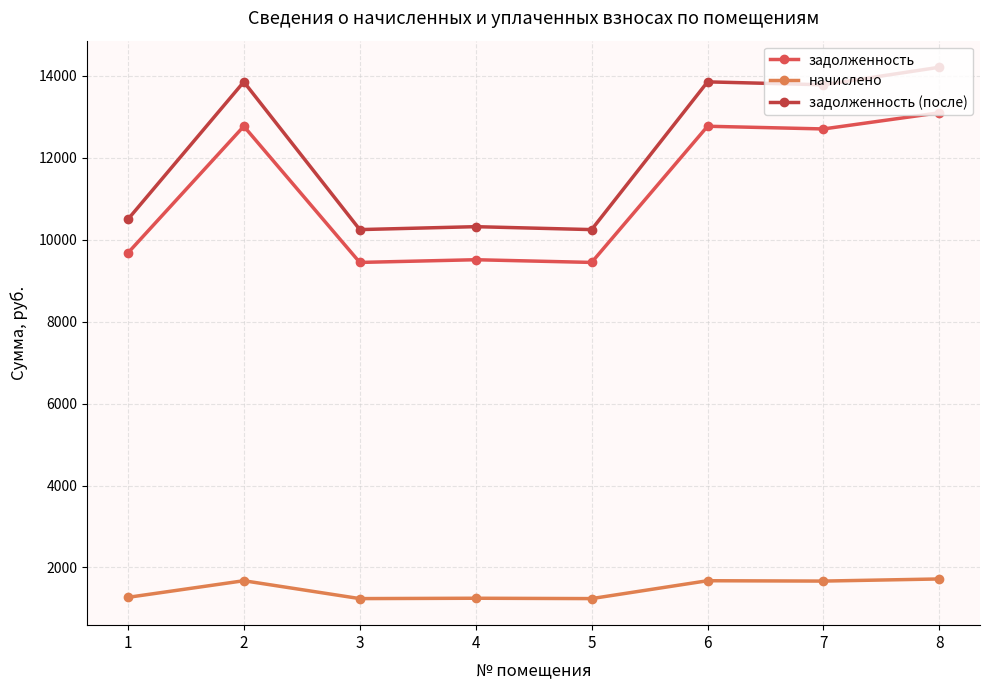

Is it true that начислено equals 1719.4 at 8?

True